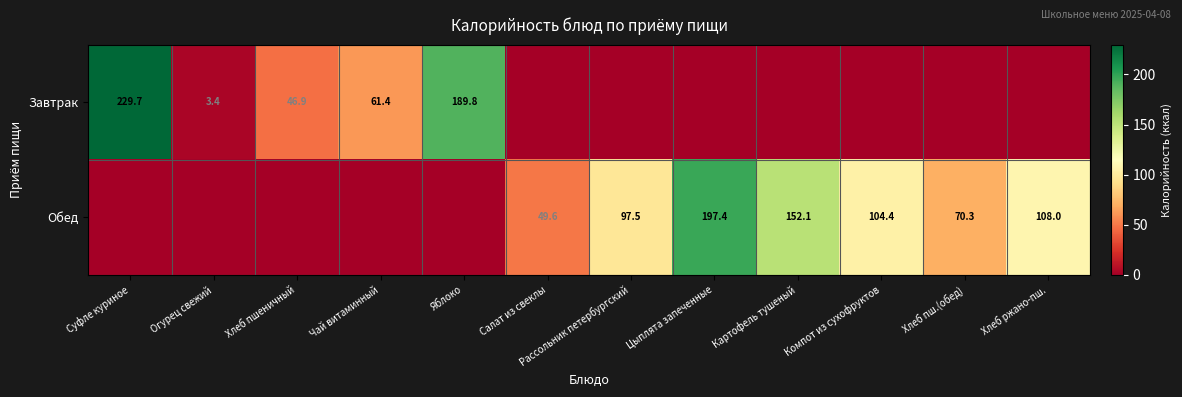

How many categories are shown in the chart?

12